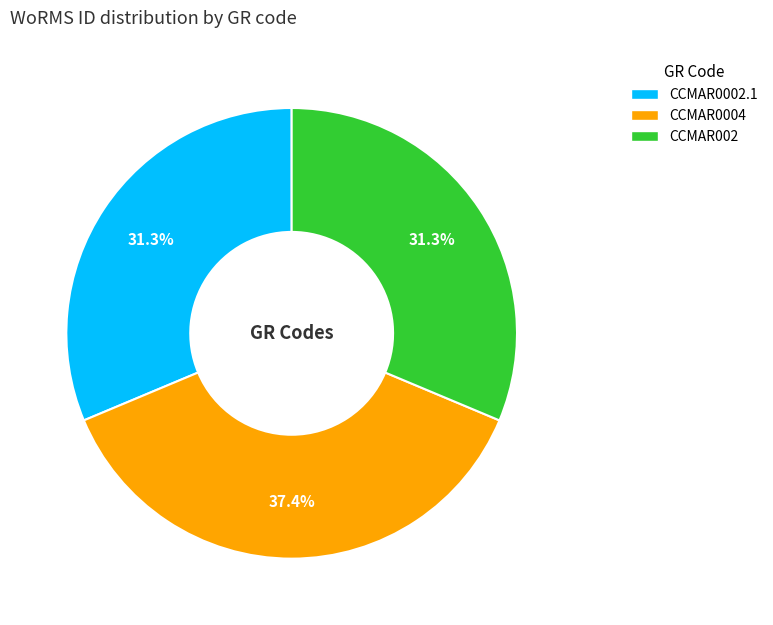

How many slices are in this pie chart?

3